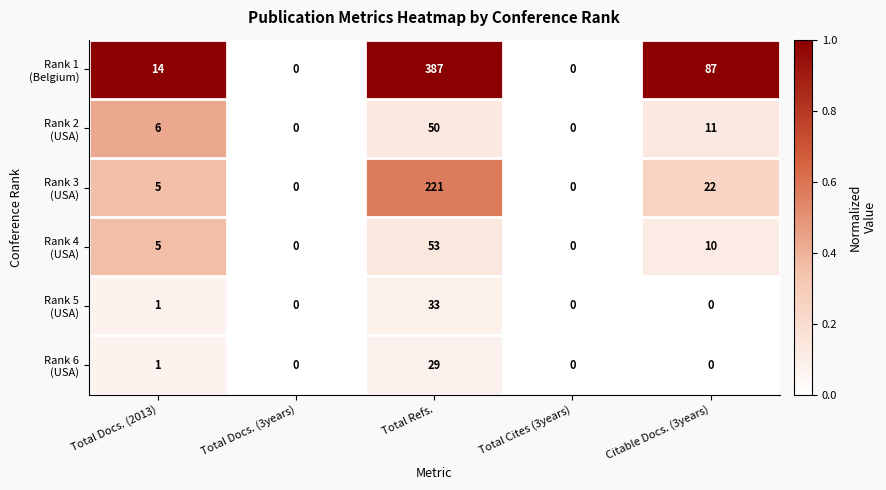

What is the greatest value displayed?

387